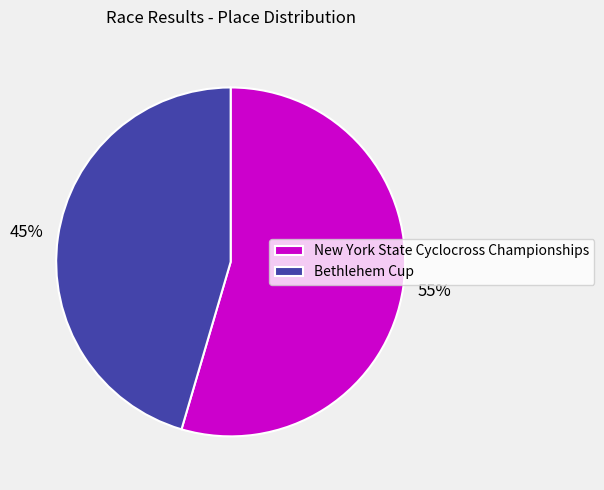

Is the sum of New York State Cyclocross Championships and Bethlehem Cup greater than half?

Yes